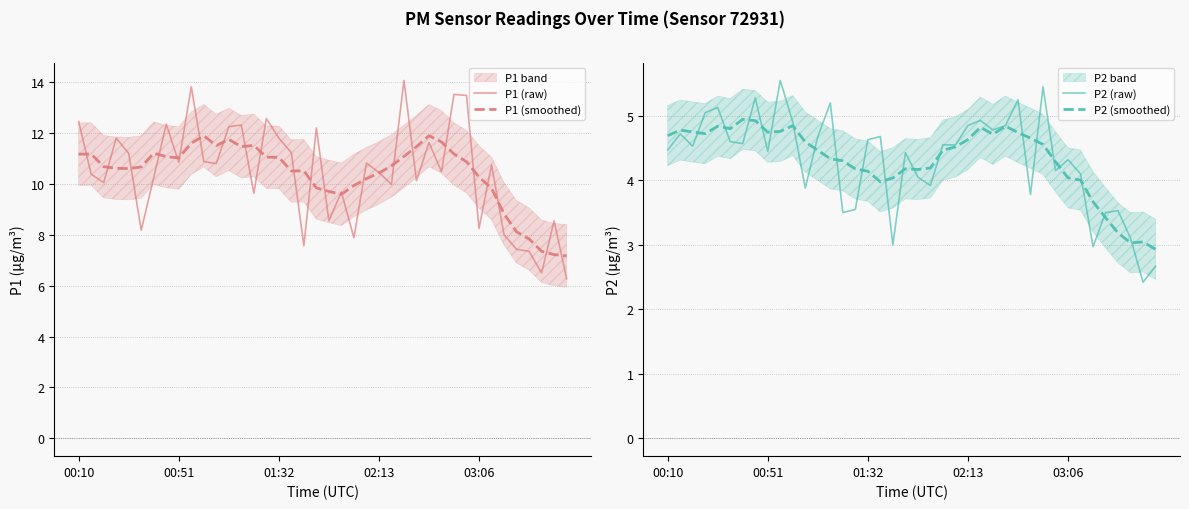

What is the difference between the highest and lowest values at 28?

7.2